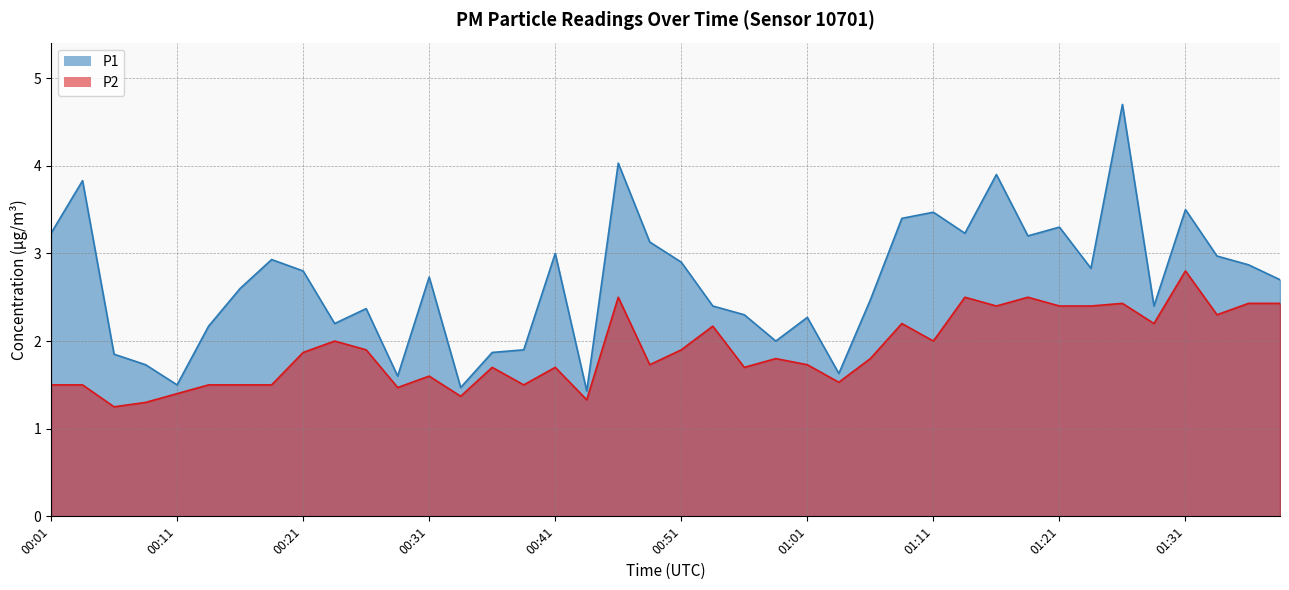

Reading left to right, transcribe all the data shown in this chart.

P1: 3.2	3.8	1.9	1.7	1.5	2.2	2.6	2.9	2.8	2.2	2.4	1.6	2.7	1.5	1.9	1.9	3.0	1.4	4.0	3.1	2.9	2.4	2.3	2.0	2.3	1.6	2.5	3.4	3.5	3.2	3.9	3.2	3.3	2.8	4.7	2.4	3.5	3.0	2.9	2.7
P2: 1.5	1.5	1.2	1.3	1.4	1.5	1.5	1.5	1.9	2.0	1.9	1.5	1.6	1.4	1.7	1.5	1.7	1.3	2.5	1.7	1.9	2.2	1.7	1.8	1.7	1.5	1.8	2.2	2.0	2.5	2.4	2.5	2.4	2.4	2.4	2.2	2.8	2.3	2.4	2.4